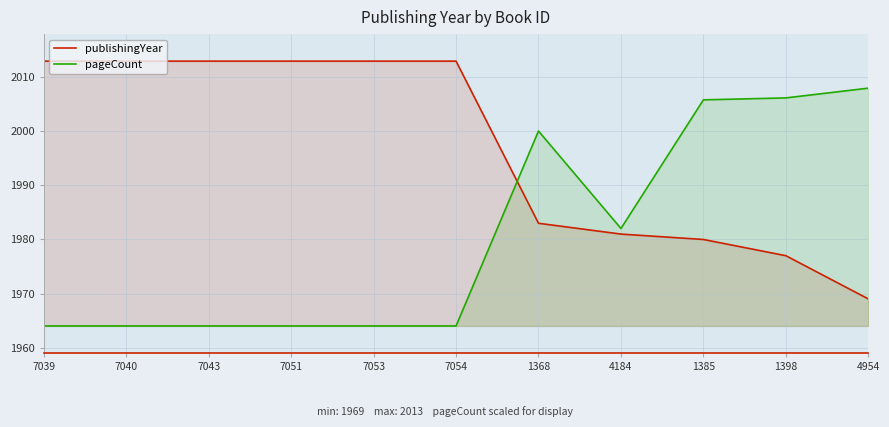

List the series in order of their overall mean, lowest first.

pageCount, publishingYear